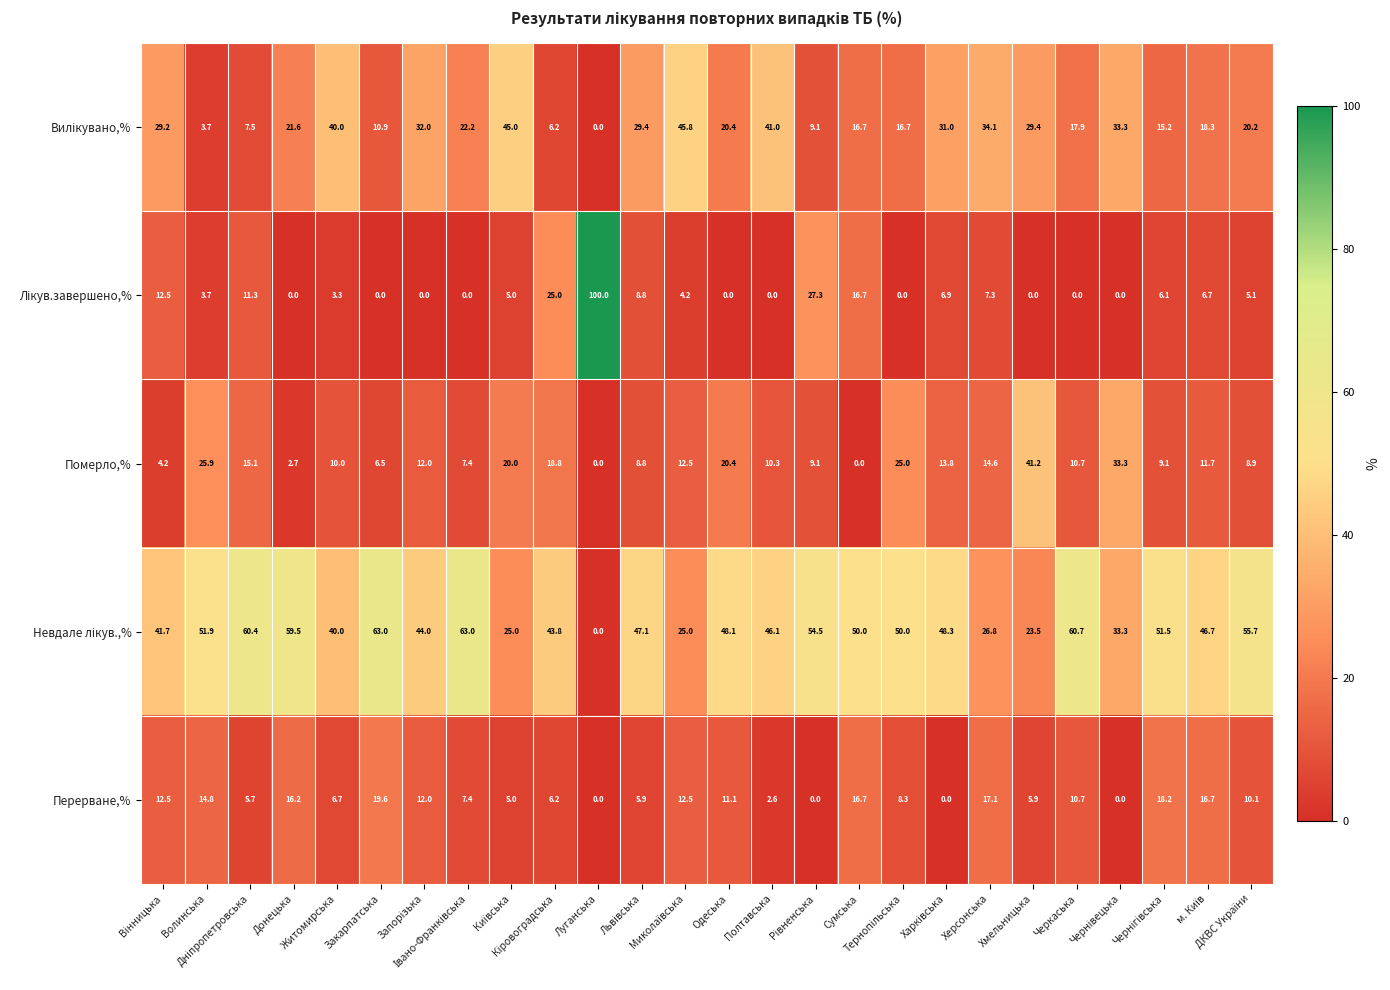

What is the difference between the maximum and minimum values in the Перерване,% series?

19.6